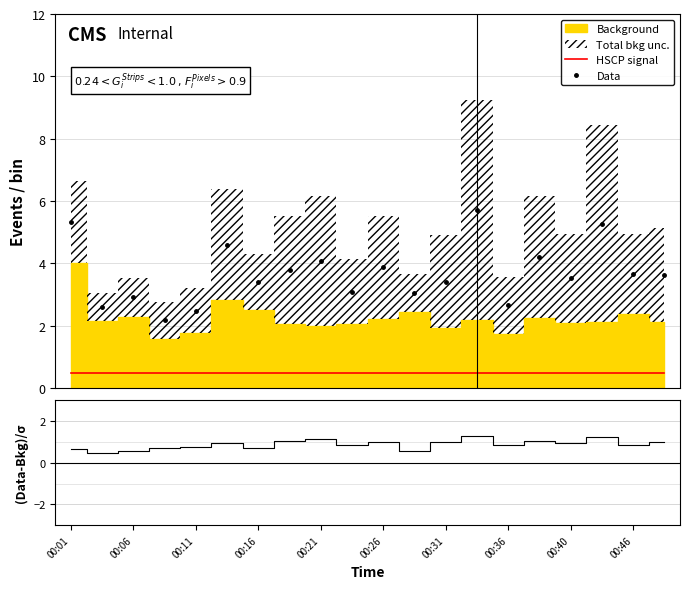

What is the minimum value for Data?

2.2